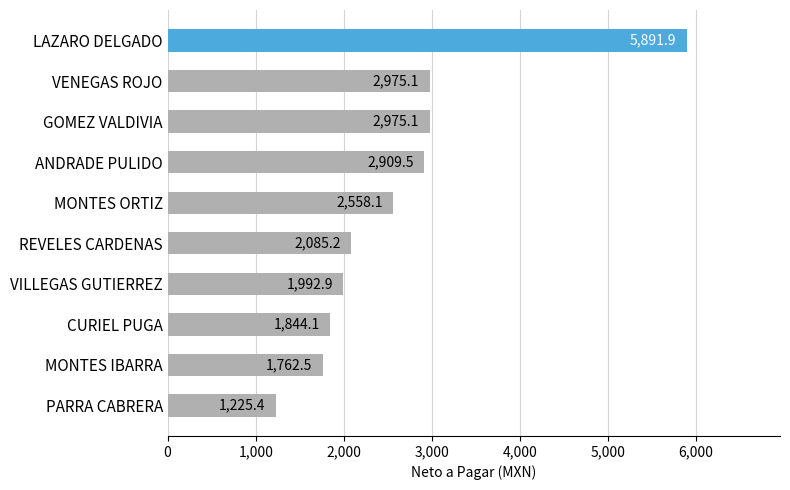

What is the change in value from ANDRADE PULIDO to MONTES IBARRA?

-1147.0